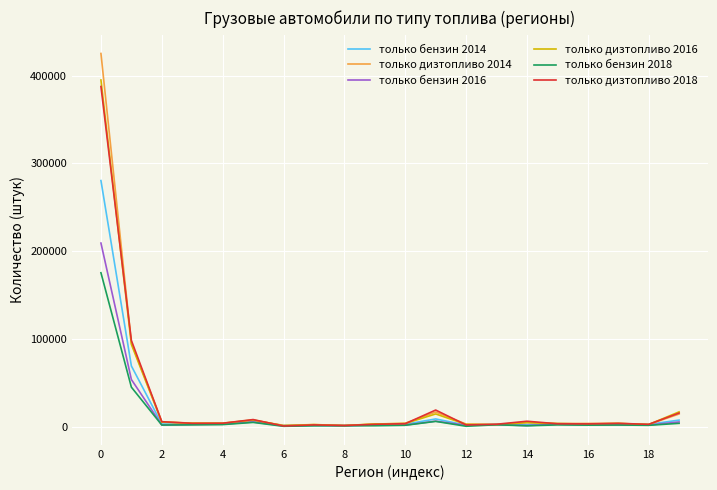

Which series has the widest spread of values?

только дизтопливо 2014